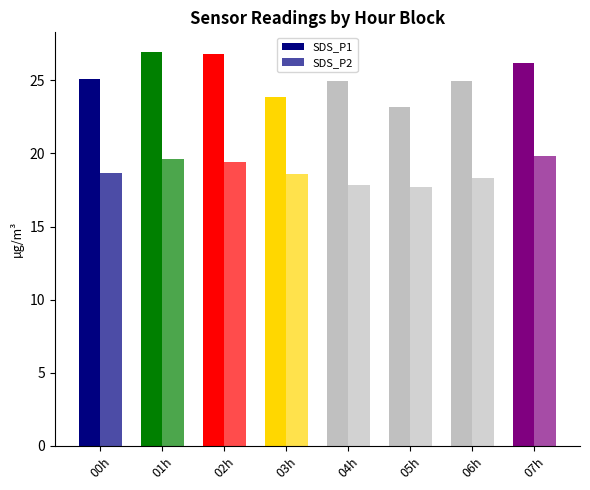

At which label does SDS_P2 first exceed 18?

00h